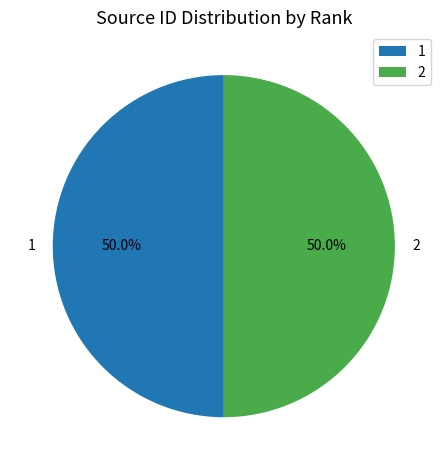

What percentage do 2 and 1 together represent?

100.0%